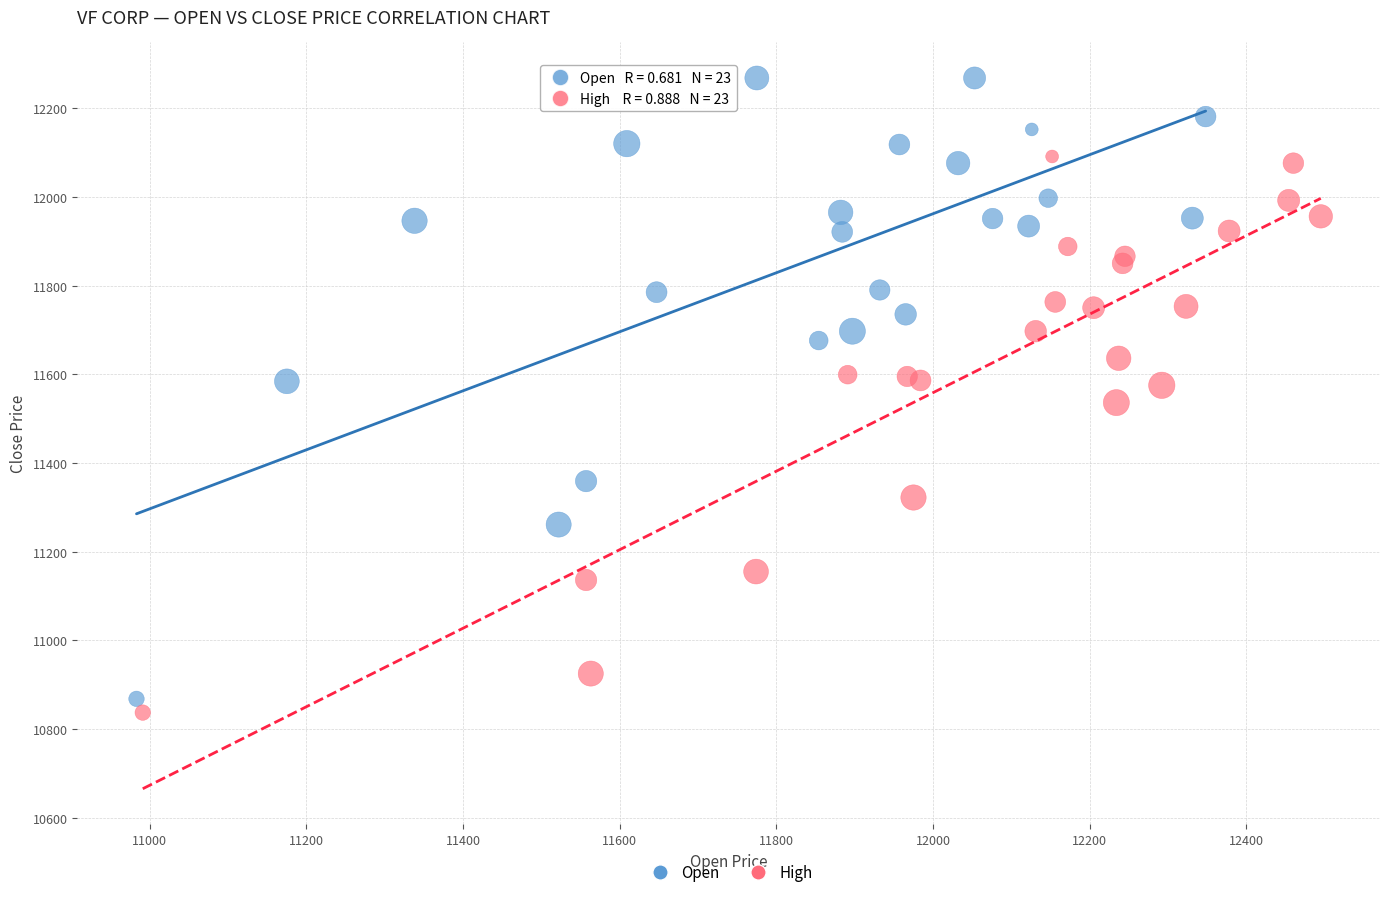

Which series contains the highest Y value?

Open